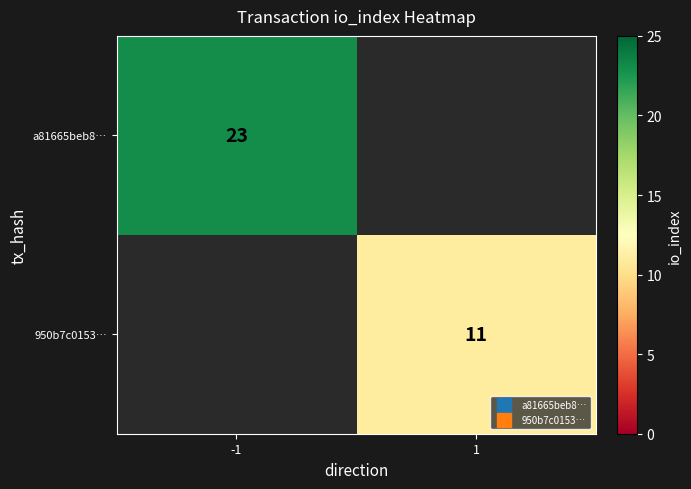

List the series in order of their overall mean, lowest first.

a81665beb8…, 950b7c0153…